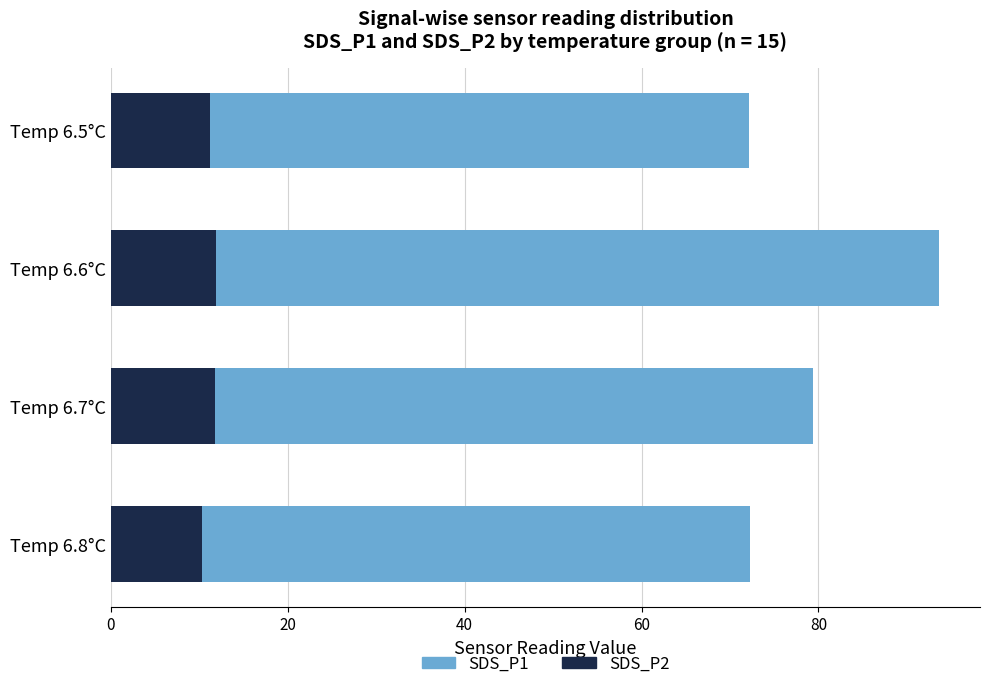

At which category is the sum across all series the highest?

Temp 6.6°C